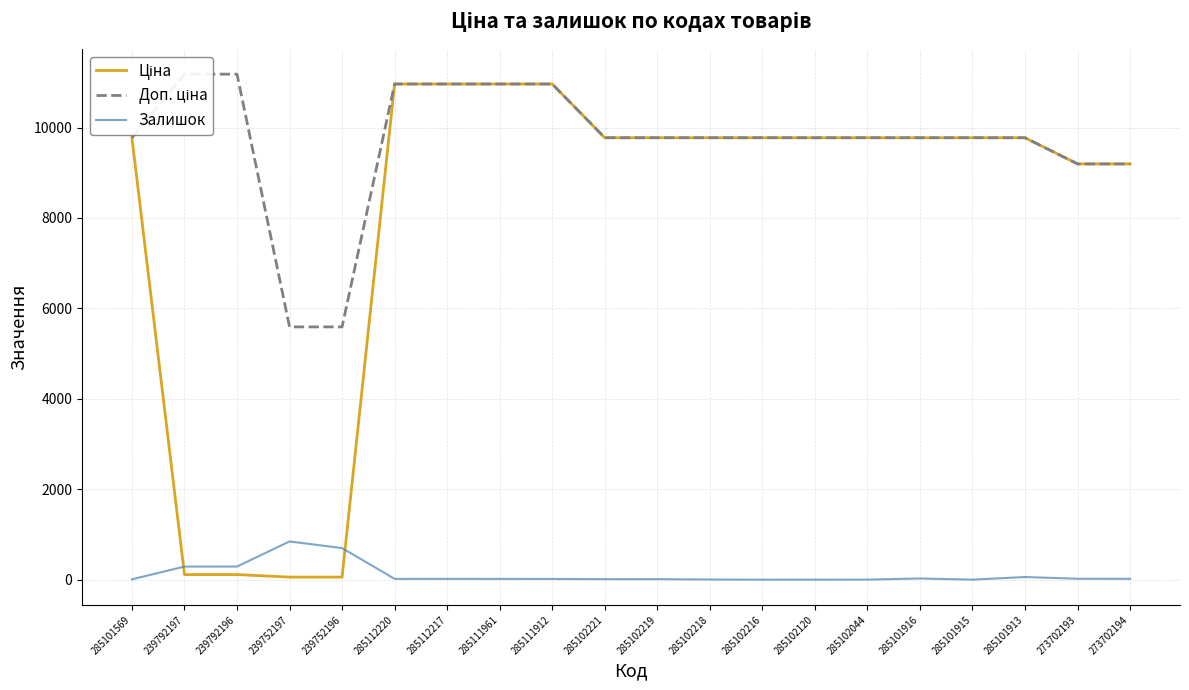

After their last crossing, which series has the higher values: Ціна or Залишок?

Ціна